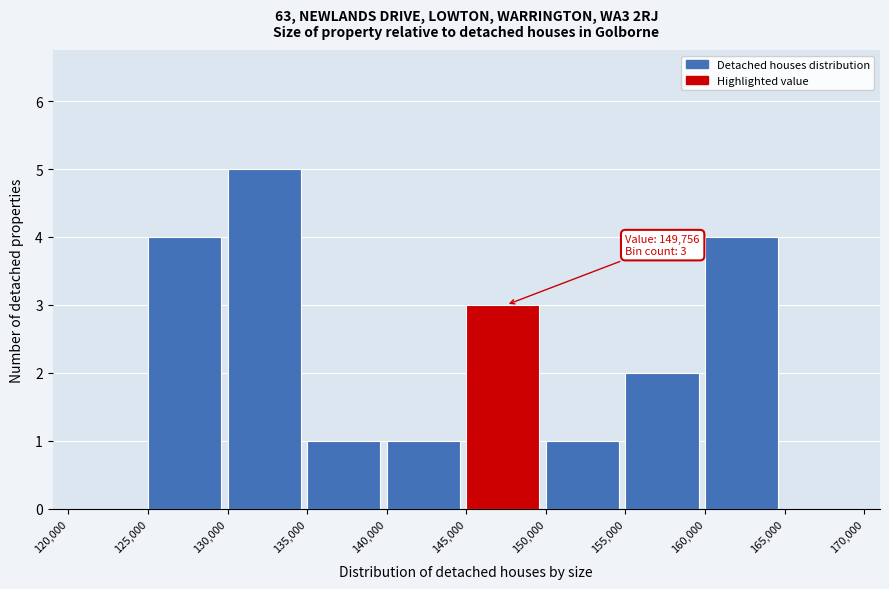

Over which range of the x-axis is the bar tallest?

130,000 to 135,000